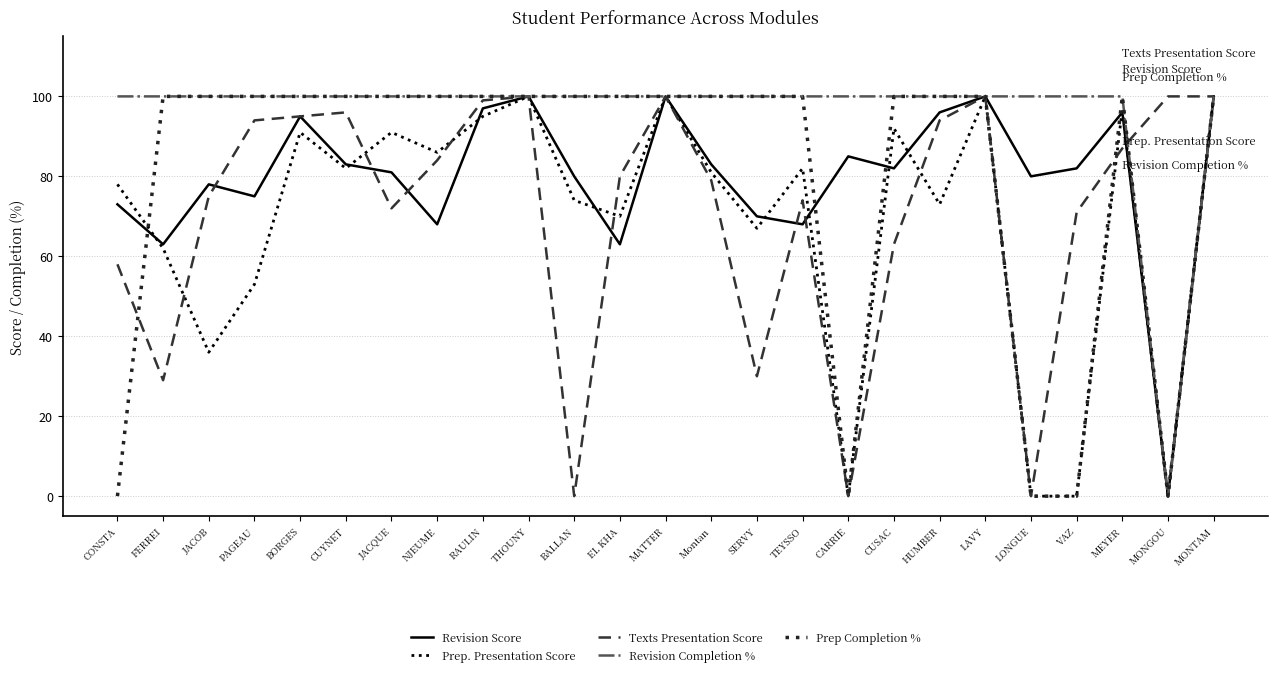

What is the total value across all series at MEYER?

480